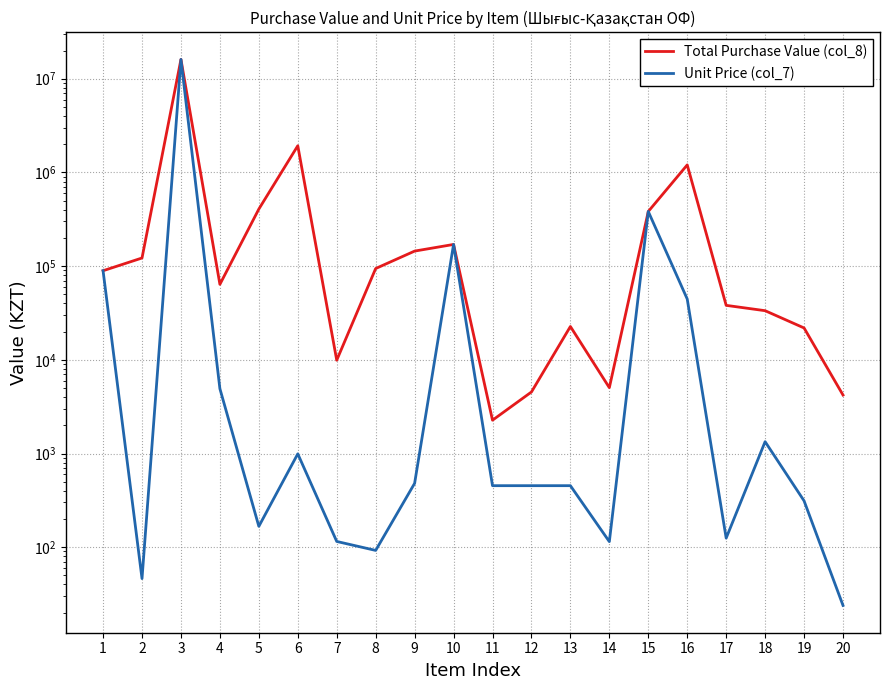

In Total Purchase Value (col_8), how many points are lower than both neighbors (excluding endpoints)?

4